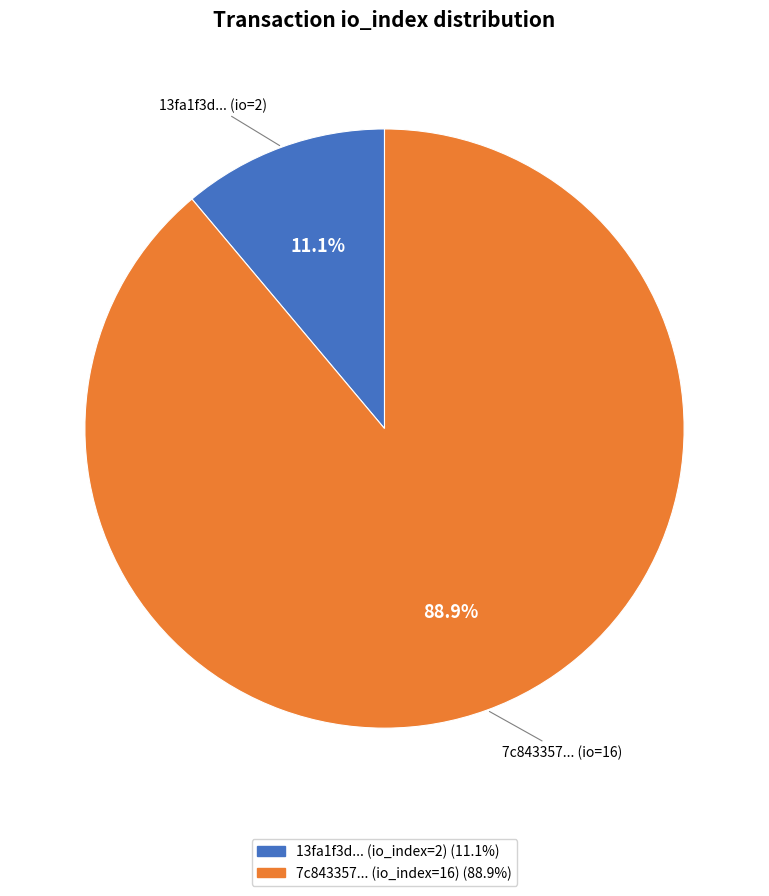

Is there a majority slice in this chart?

Yes